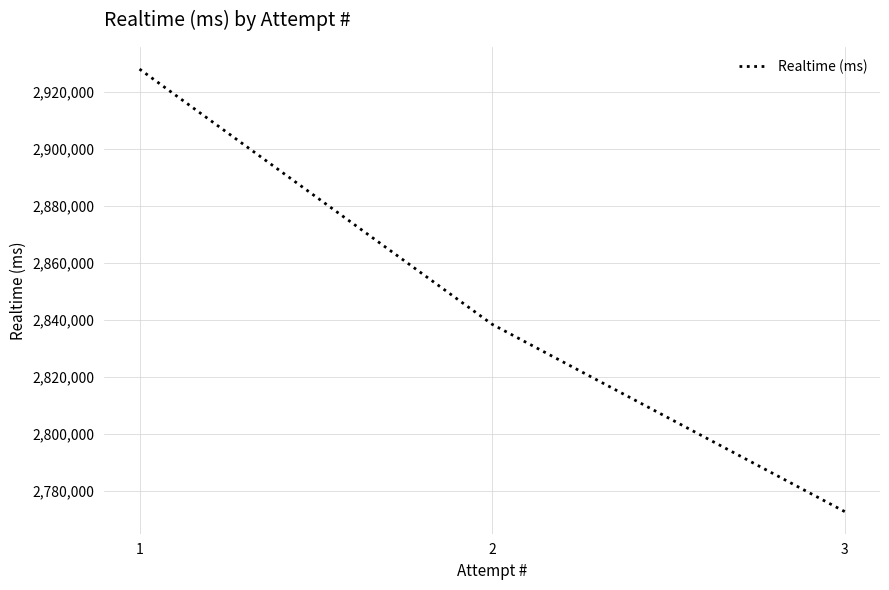

What is the approximate value at 2, to the nearest 10?

2838420